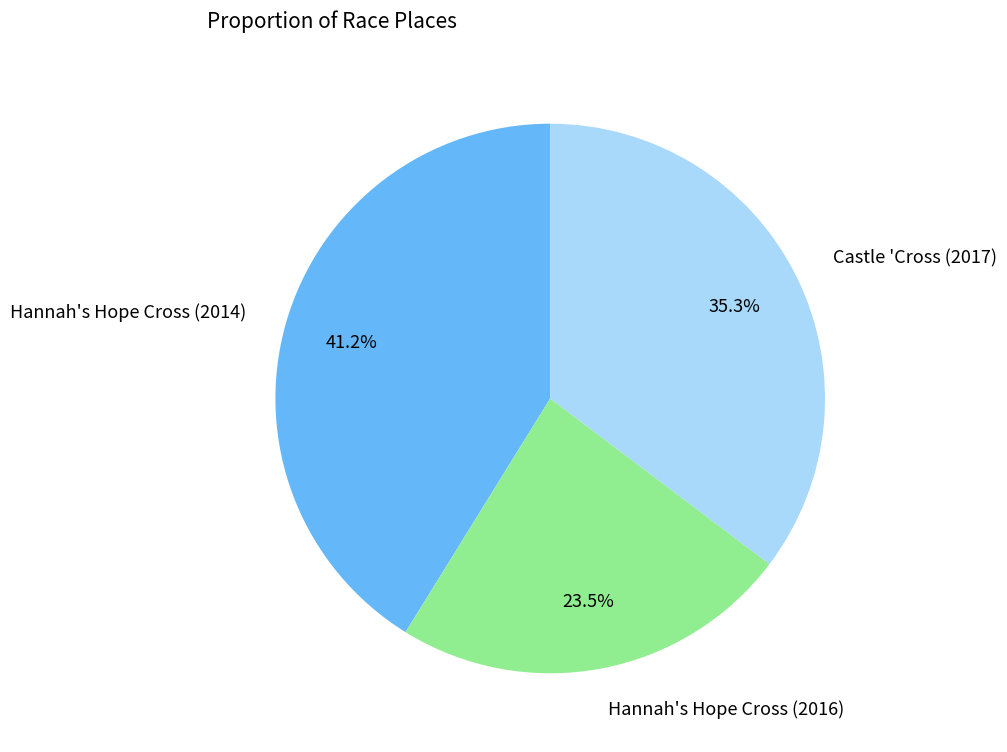

Is there any slice that represents more than half of the pie?

No